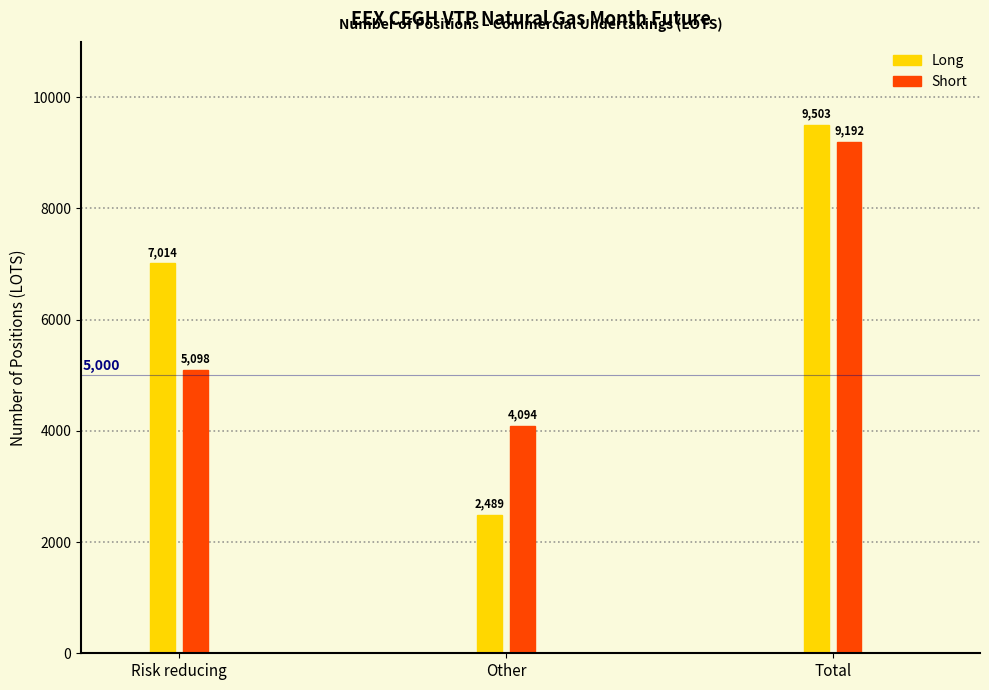

Reading left to right, what are all the values shown in this chart?

Long: Risk reducing=7014	Other=2489	Total=9503
Short: Risk reducing=5098	Other=4094	Total=9192